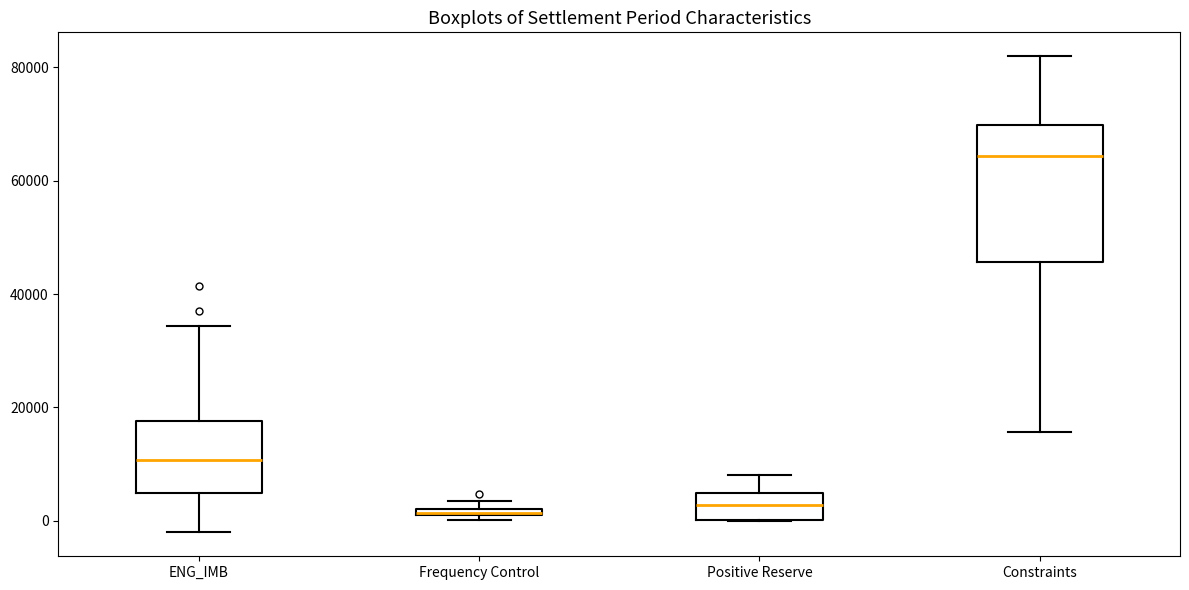

Where does the median line of the box for ENG_IMB sit on the y-axis? The values are not printed on the chart, so give them approximately, as read against the axis.

10000